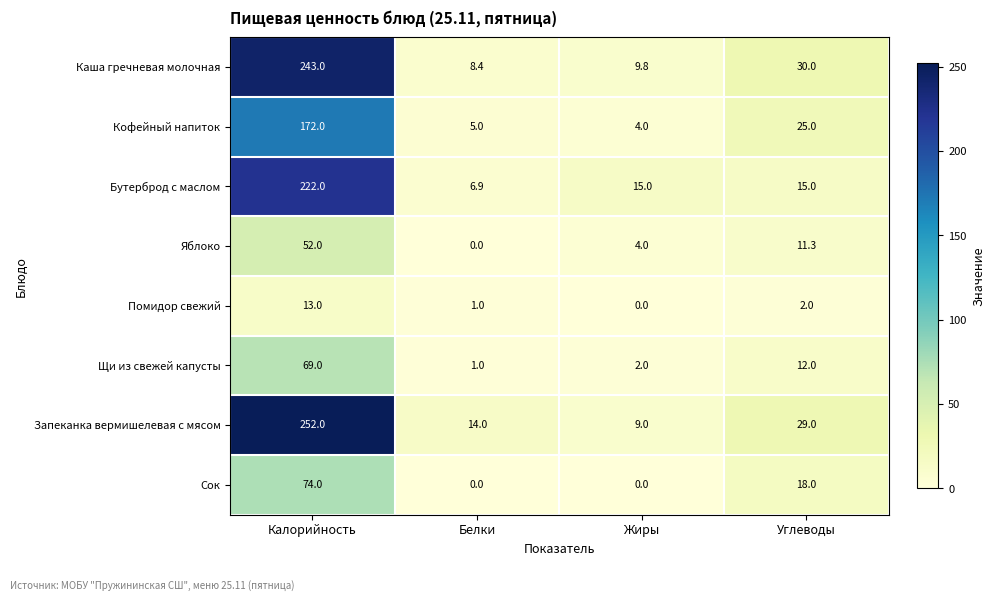

What is the difference between the maximum and minimum values in the Щи из свежей капусты series?

68.0